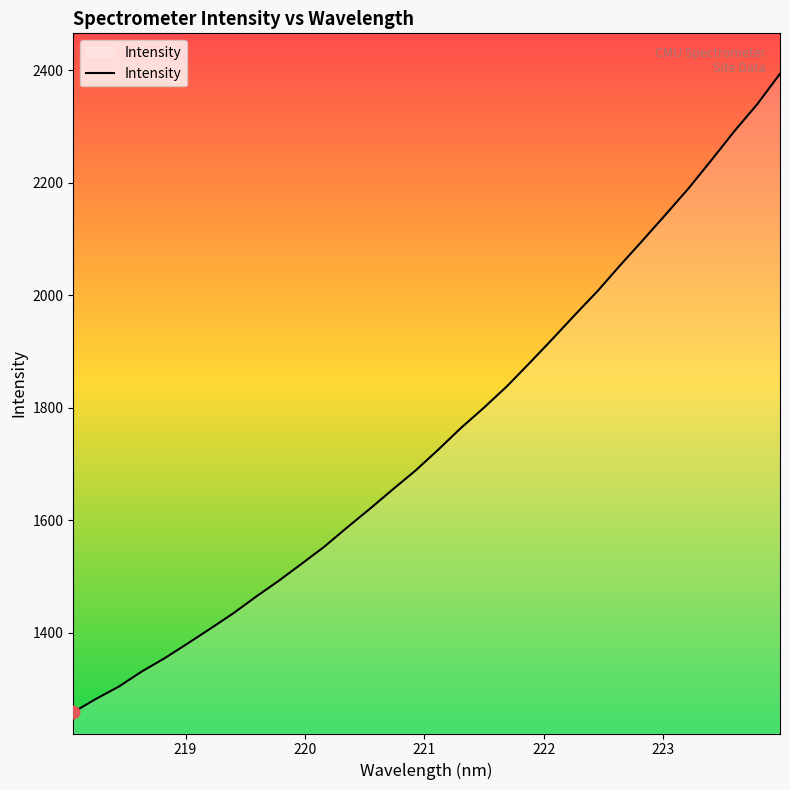

What is the smallest value displayed?

1259.1